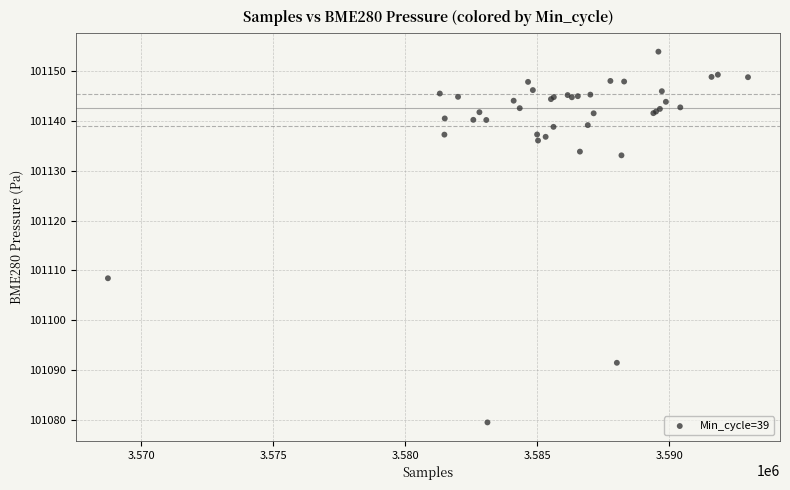

What Y value in the scatter plot is closest to 101116?

101108.4